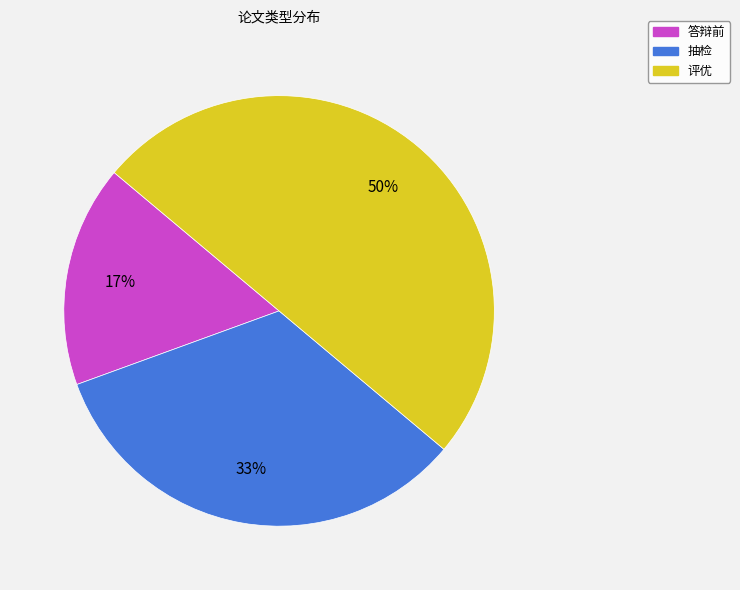

To the nearest percent, what is the combined percentage of 抽检 and 评优?

83%